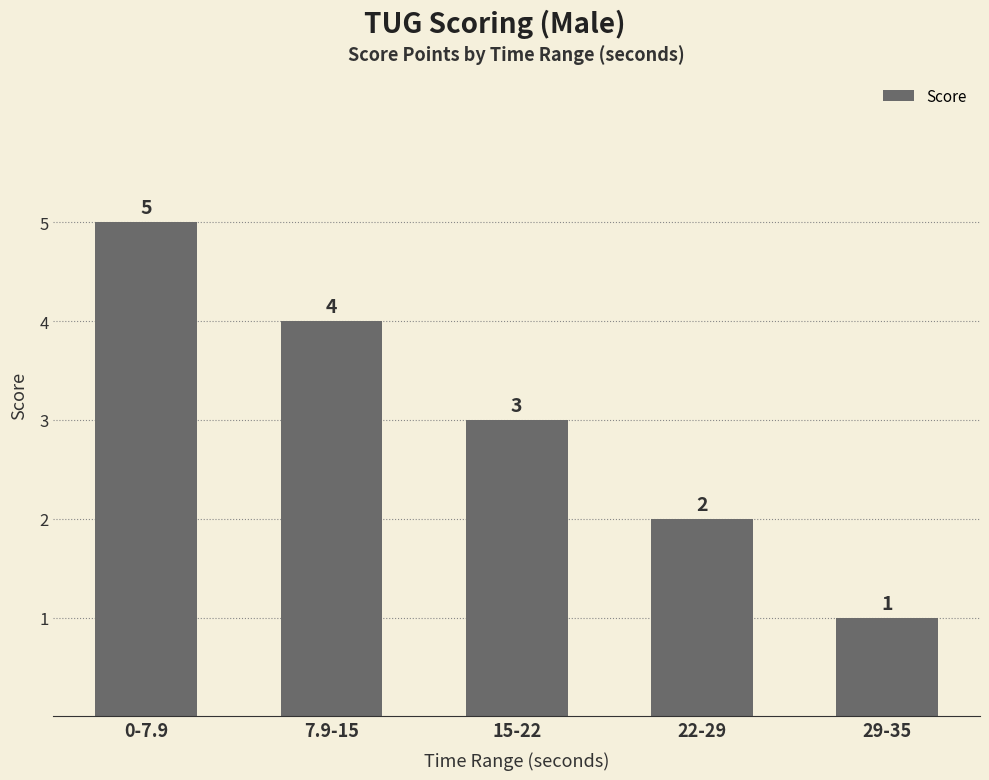

The value at 22-29 is 2. True or false?

True